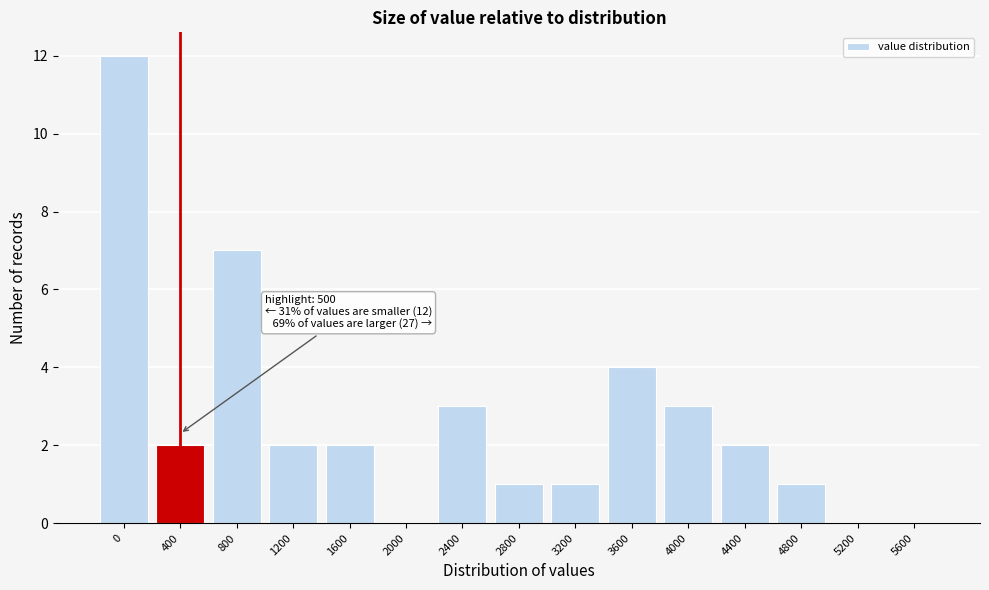

Reading left to right, transcribe all the data shown in this chart.

0=12	400=2	800=7	1200=2	1600=2	2000=0	2400=3	2800=1	3200=1	3600=4	4000=3	4400=2	4800=1	5200=0	5600=0